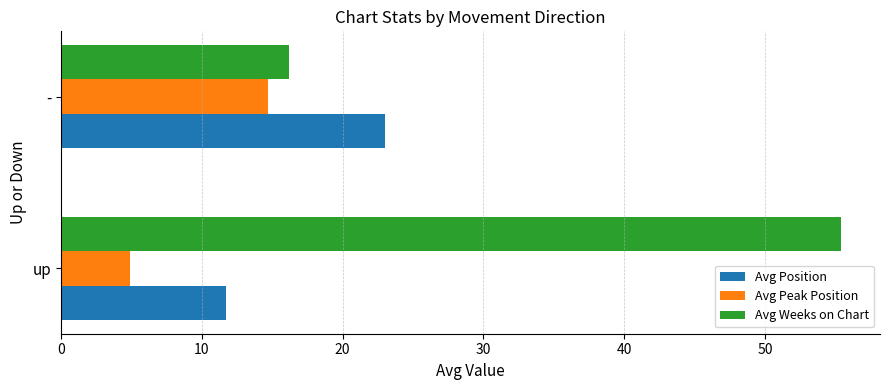

How many values in the Avg Peak Position series are below 14?

1